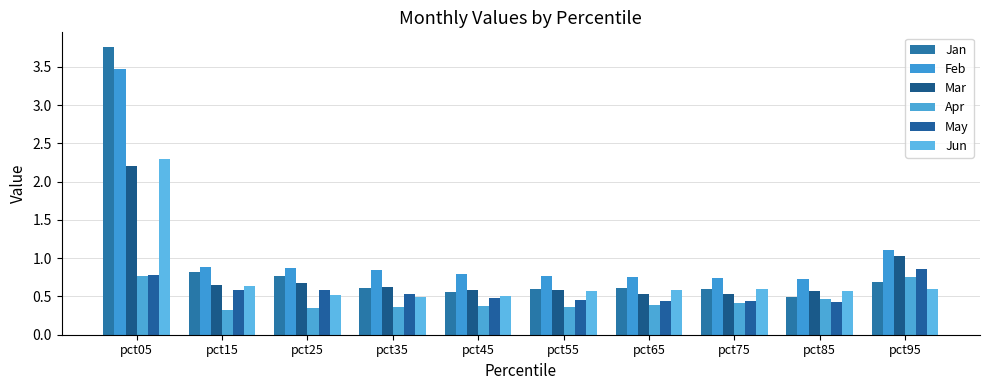

At which category does the chart reach its minimum across all series?

pct15